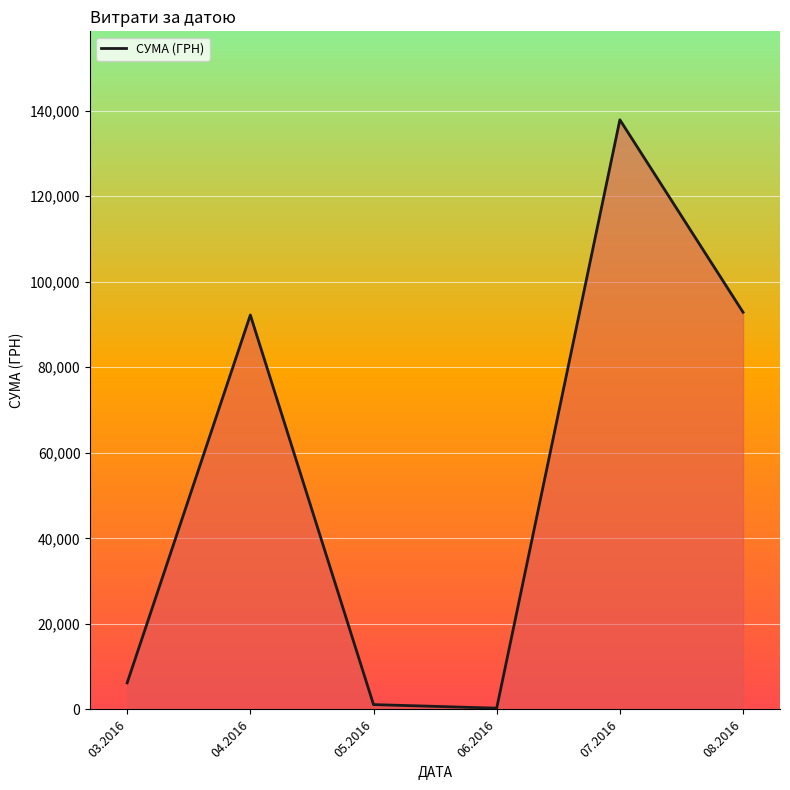

What is the maximum value shown in the chart?

137843.0